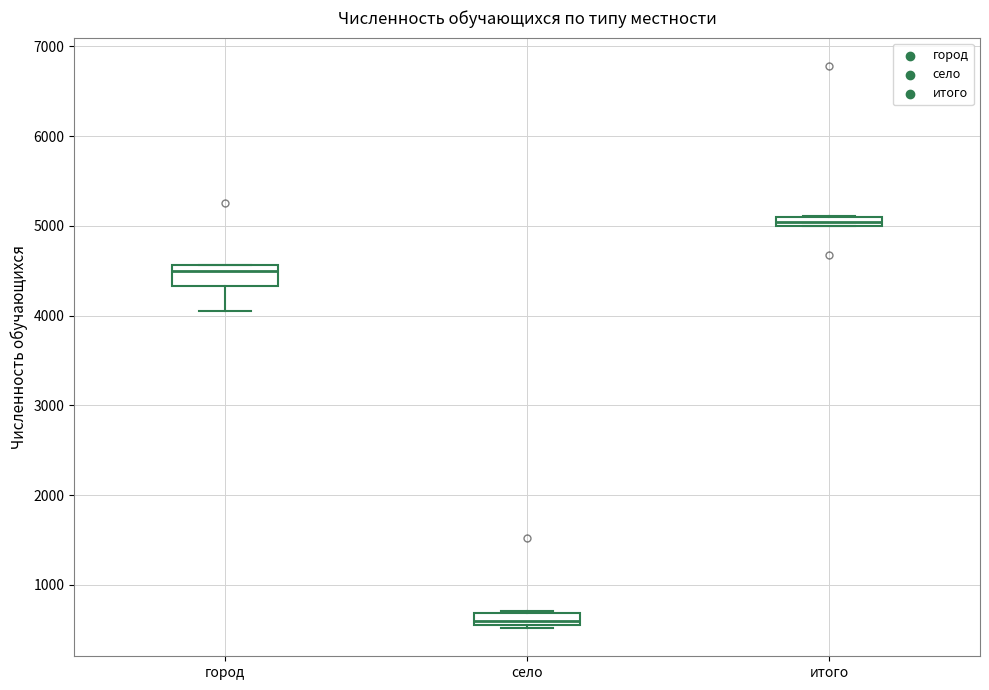

Which box's median line is the highest?

итого